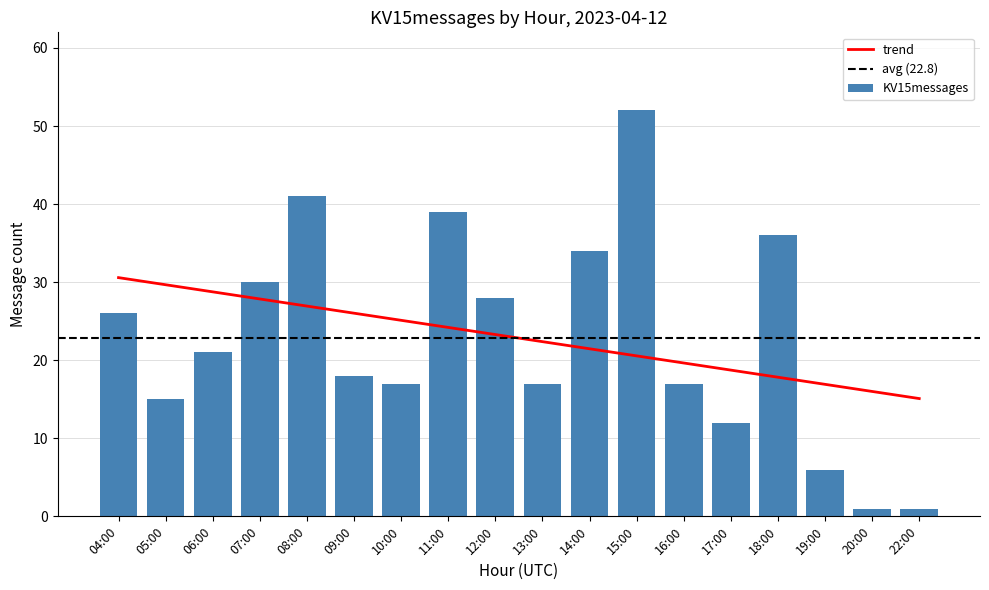

True or false: the data shows 21 at 06:00.

True